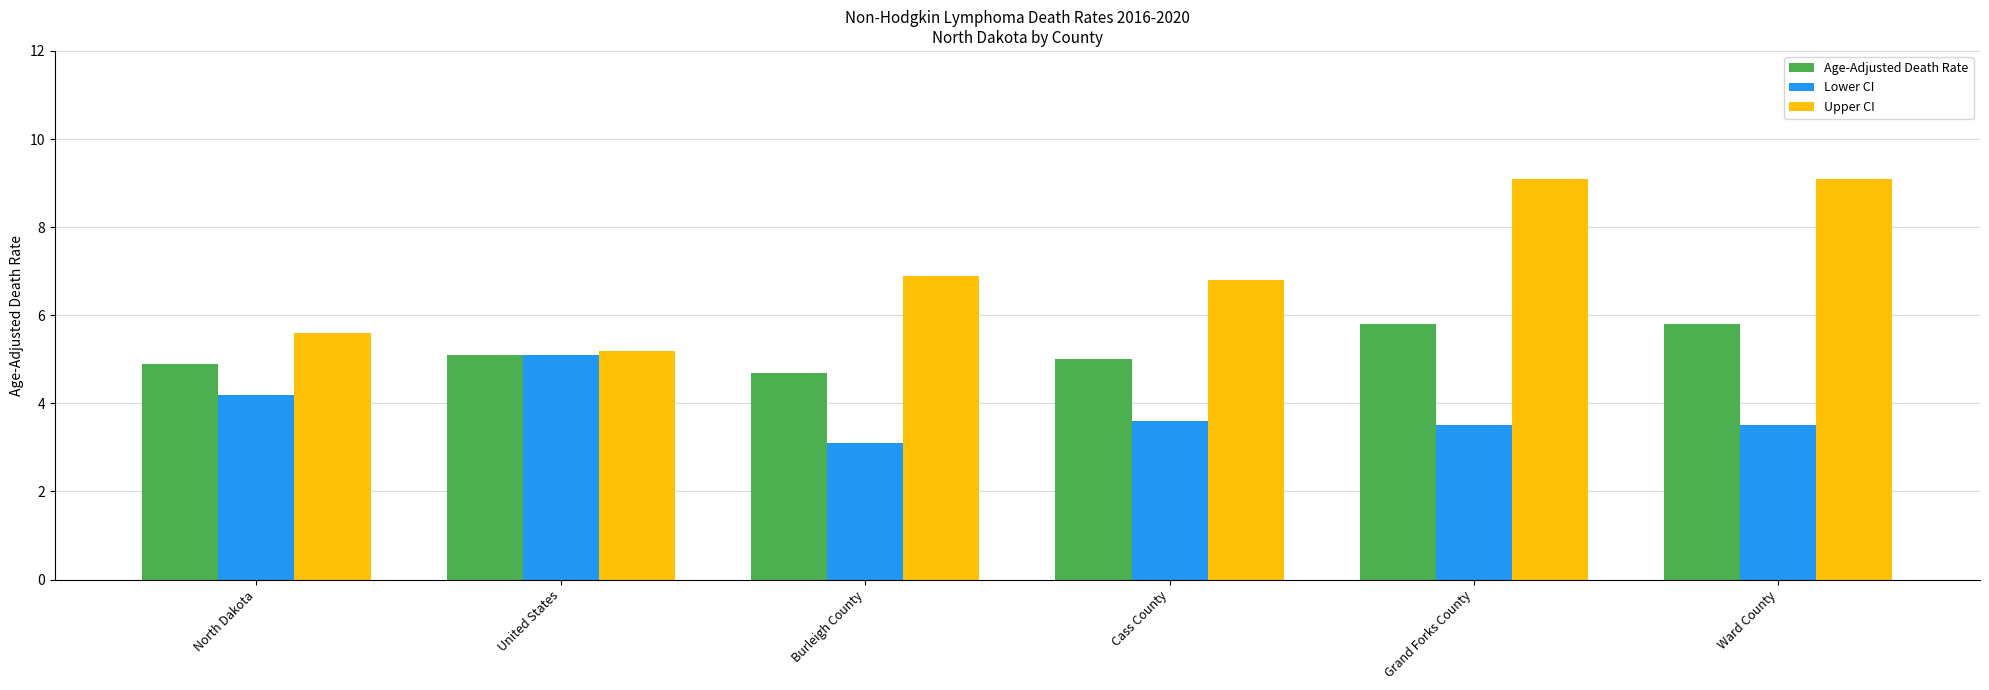

What is the greatest value displayed?

9.1